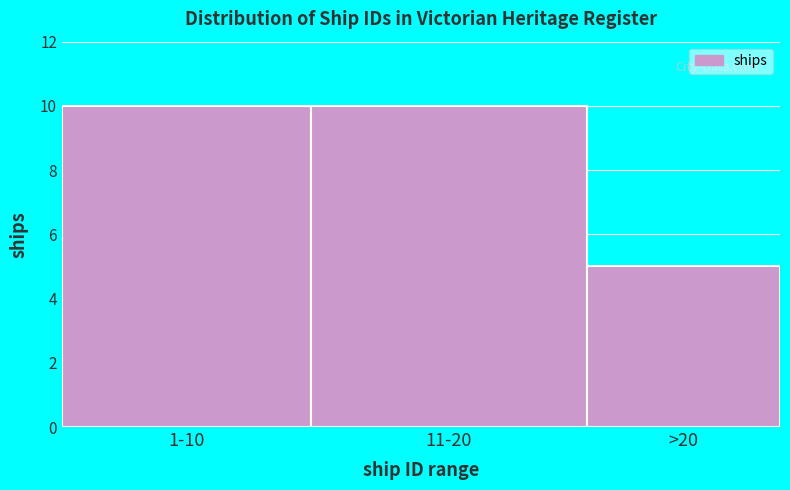

Reading right to left, transcribe all the data shown in this chart.

>20=5	11-20=10	1-10=10